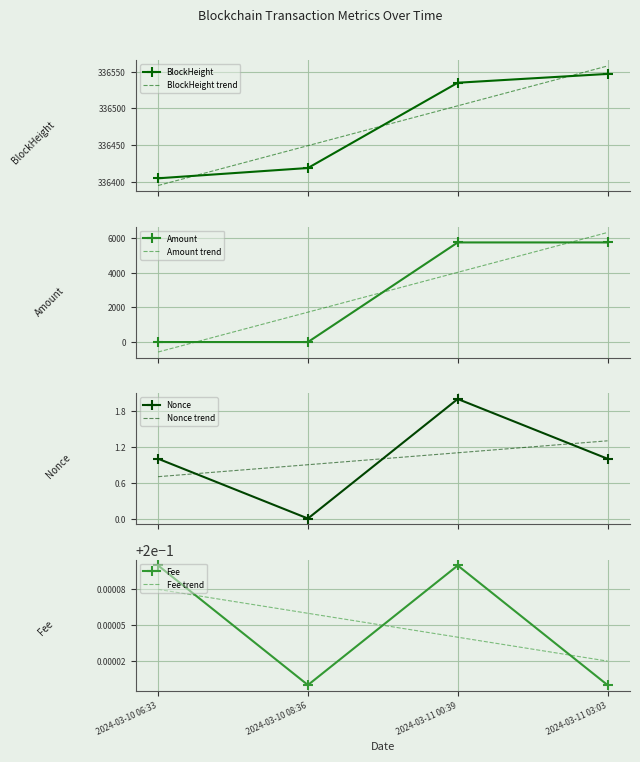

How many distinct data groups are displayed?

4